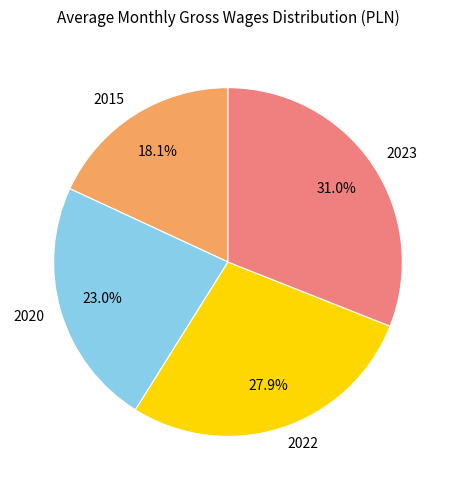

To the nearest percent, what is the average slice percentage?

25%